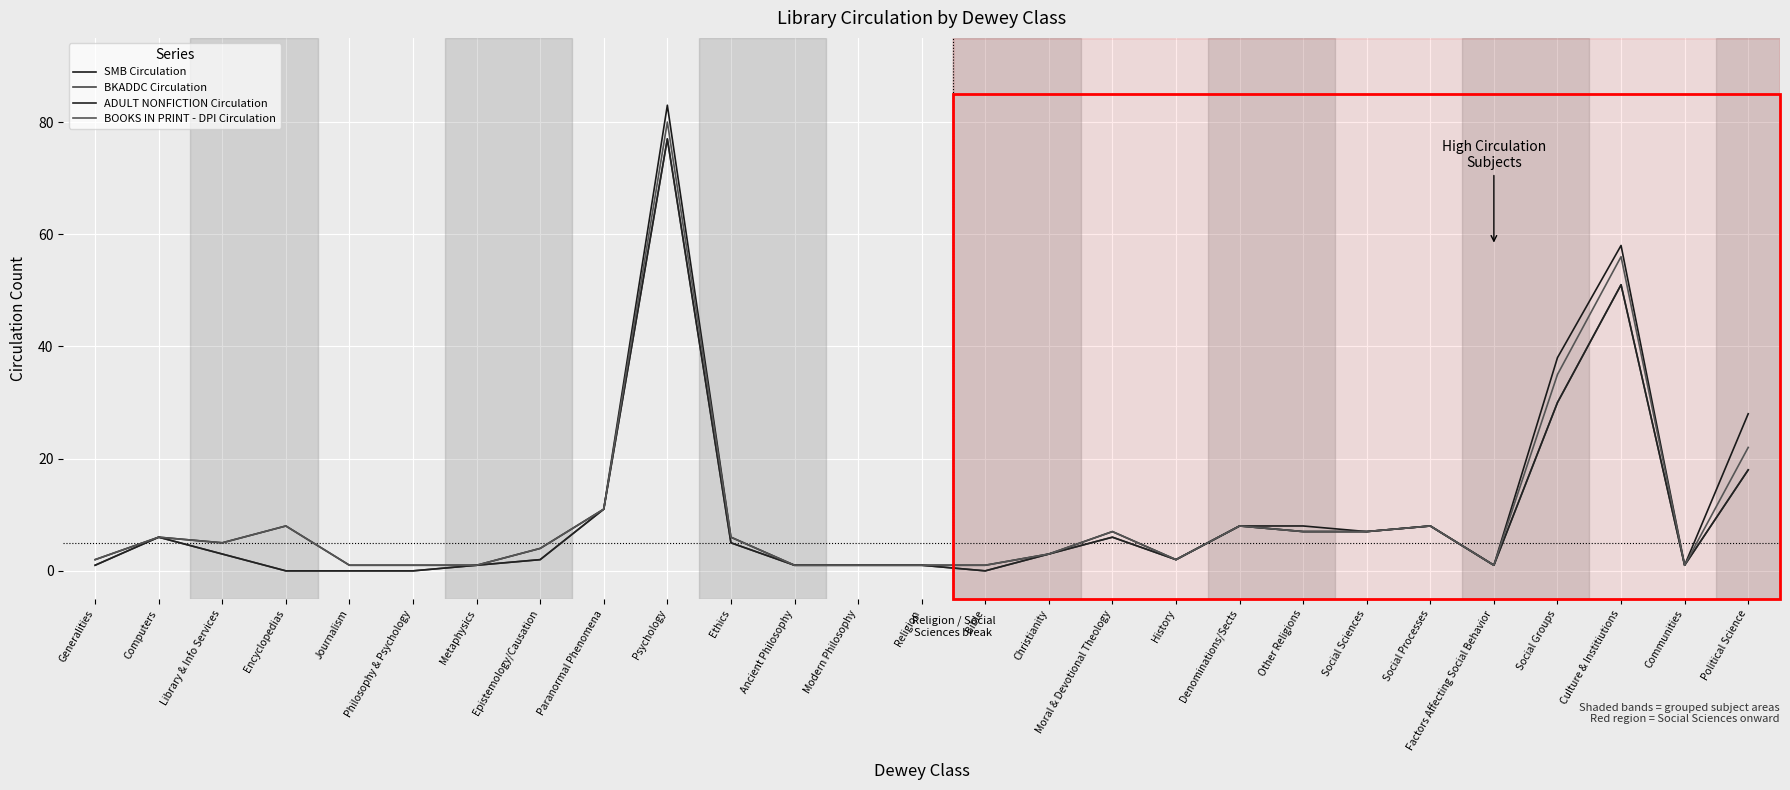

Which series changed the most between Religion and Social Processes?

SMB Circulation